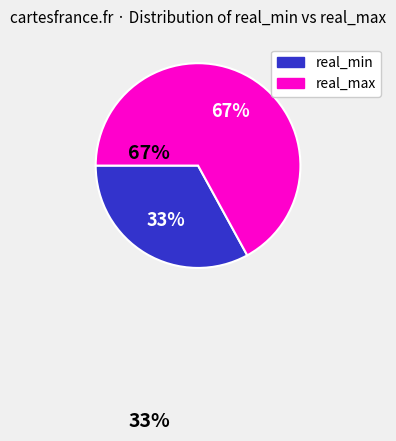

Does any single category account for the majority?

Yes